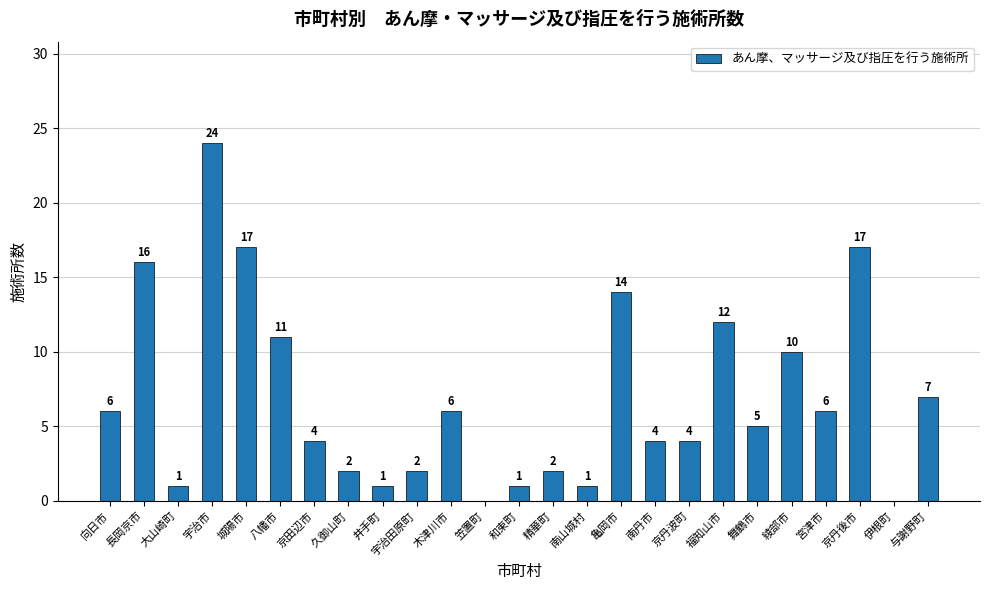

Reading left to right, what are all the values shown in this chart?

向日市=6	長岡京市=16	大山崎町=1	宇治市=24	城陽市=17	八幡市=11	京田辺市=4	久御山町=2	井手町=1	宇治田原町=2	木津川市=6	笠置町=0	和束町=1	精華町=2	南山城村=1	亀岡市=14	南丹市=4	京丹波町=4	福知山市=12	舞鶴市=5	綾部市=10	宮津市=6	京丹後市=17	伊根町=0	与謝野町=7